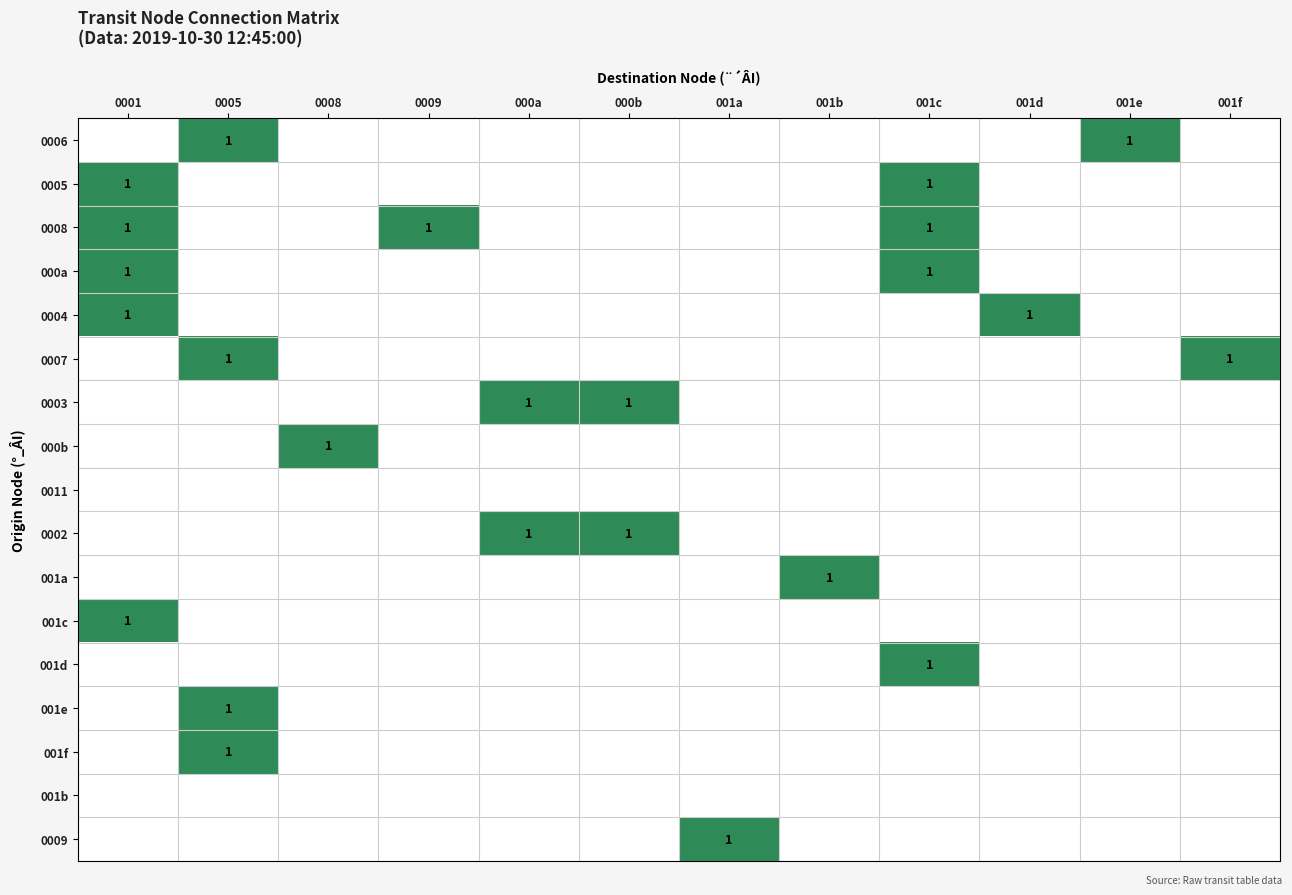

Is it true that 001f equals 2 at 0005?

False